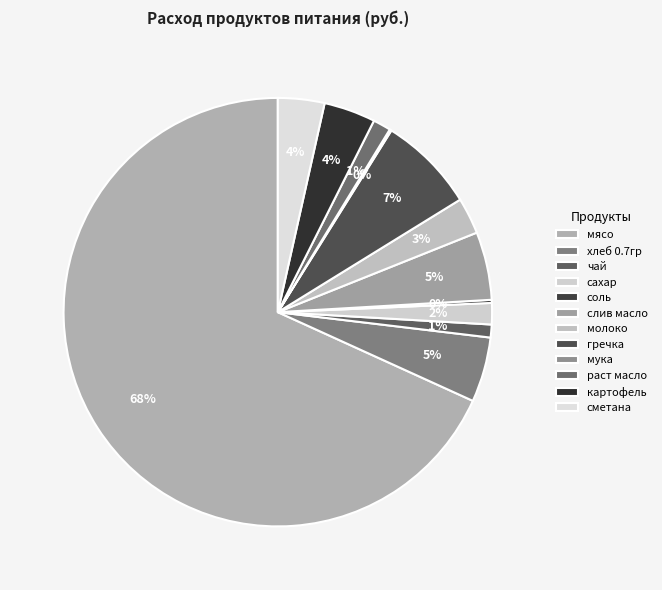

True or false: гречка accounts for 18% of the total.

False